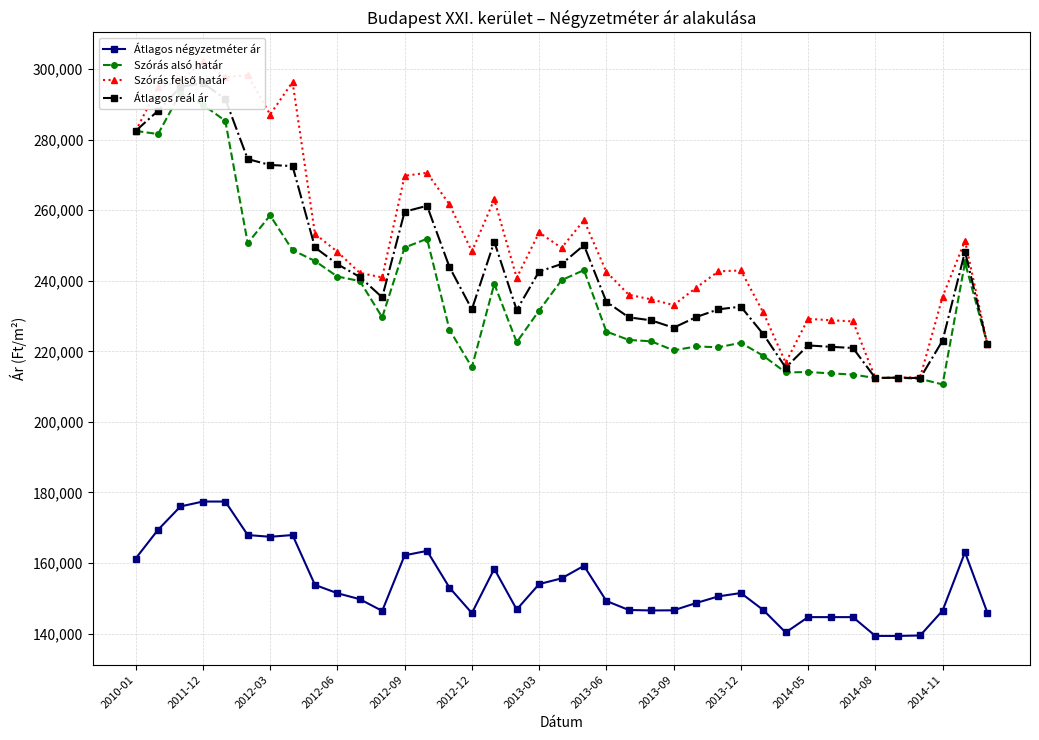

Is it true that Átlagos négyzetméter ár equals 38972 at 37?

False